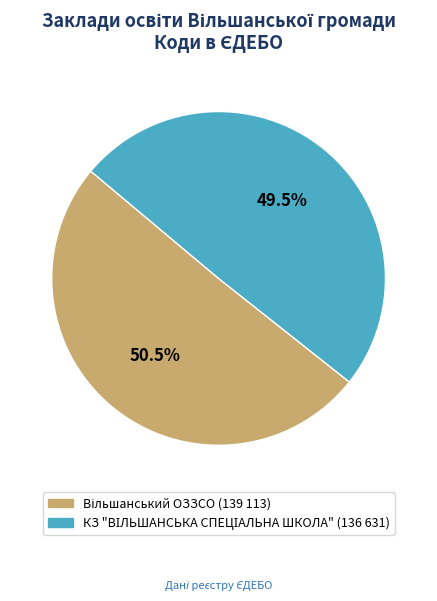

Does any single category account for the majority?

Yes